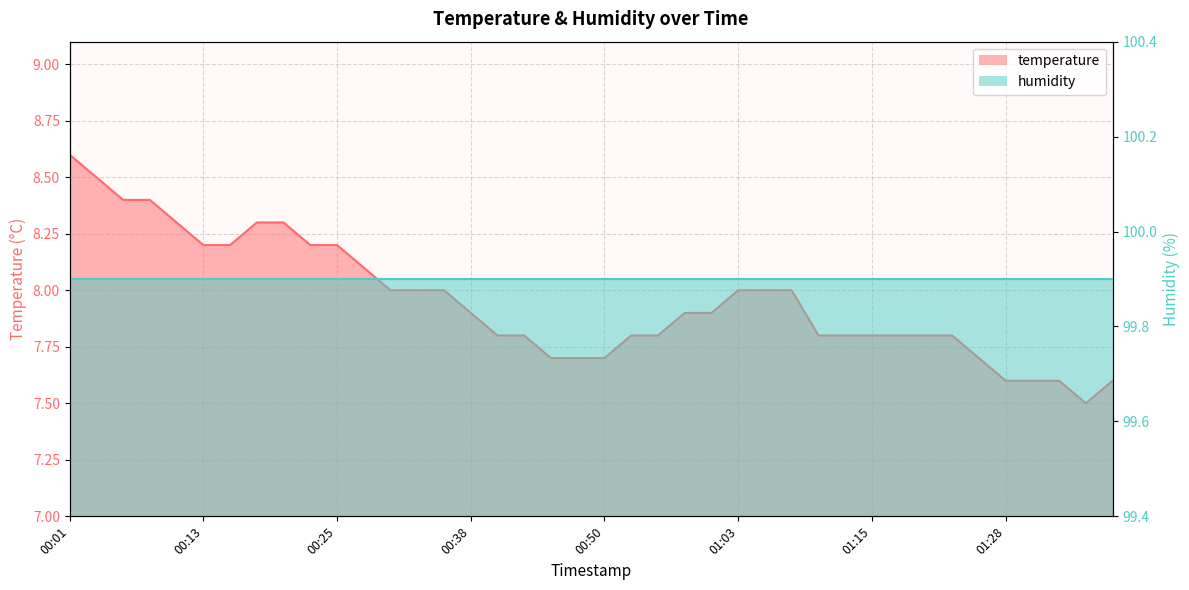

At which category does the chart reach its peak across all series?

00:01